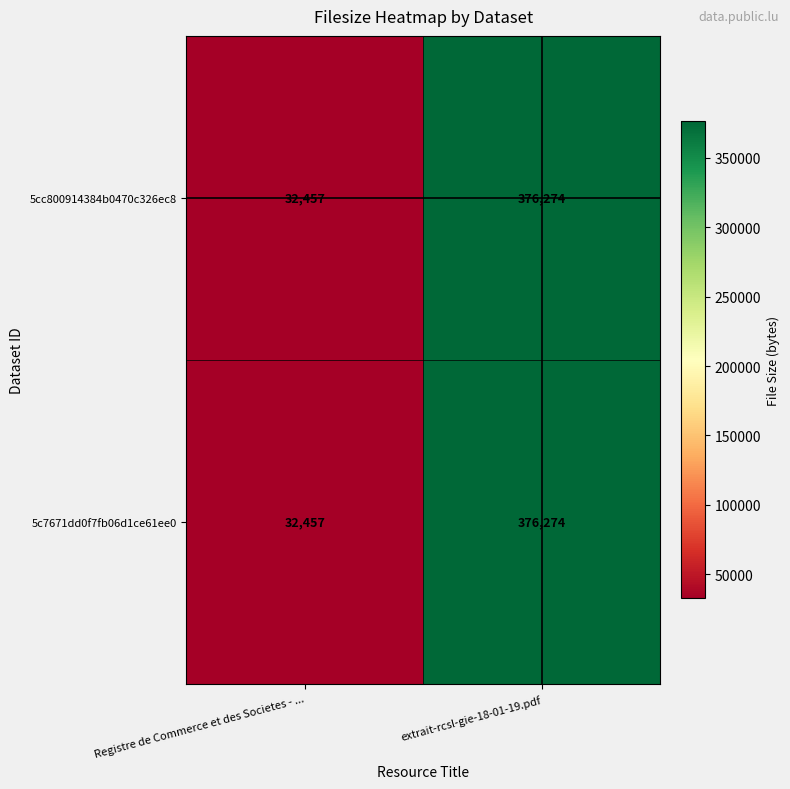

Read the 5cc800914384b0470c326ec8 value at Registre de Commerce et des Societes - ..., to the nearest 100.

32500